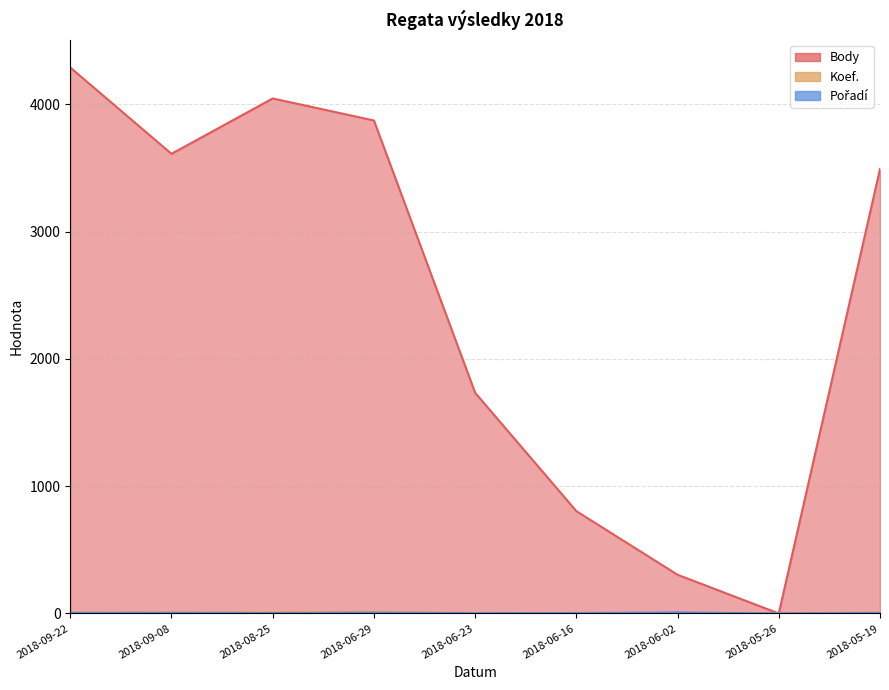

How many lines are shown in the chart?

3